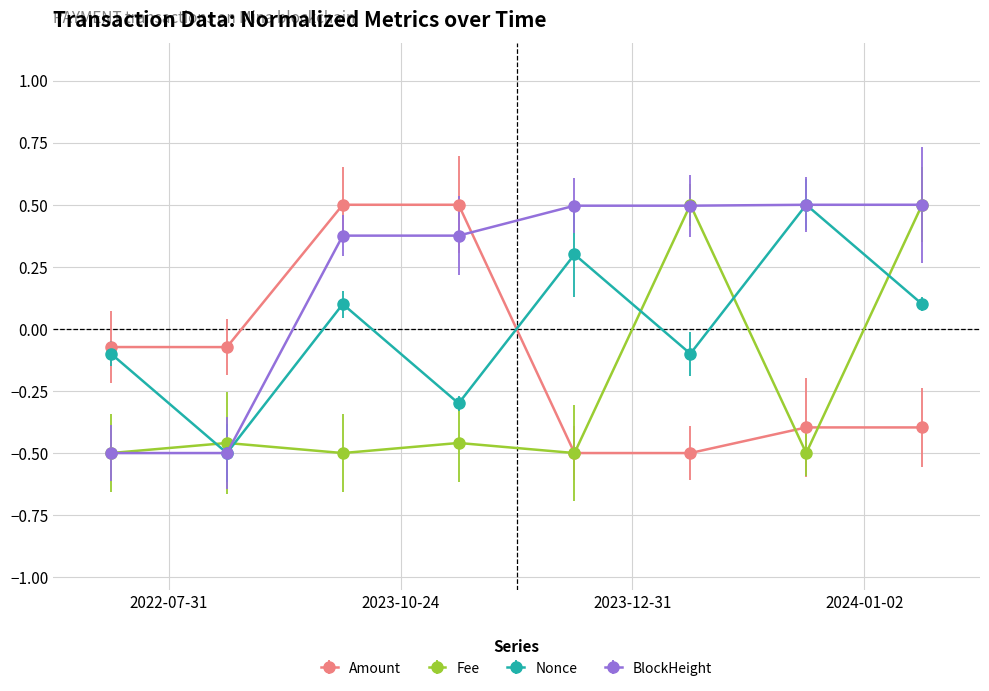

True or false: Nonce has more than 2 interior local peaks.

True